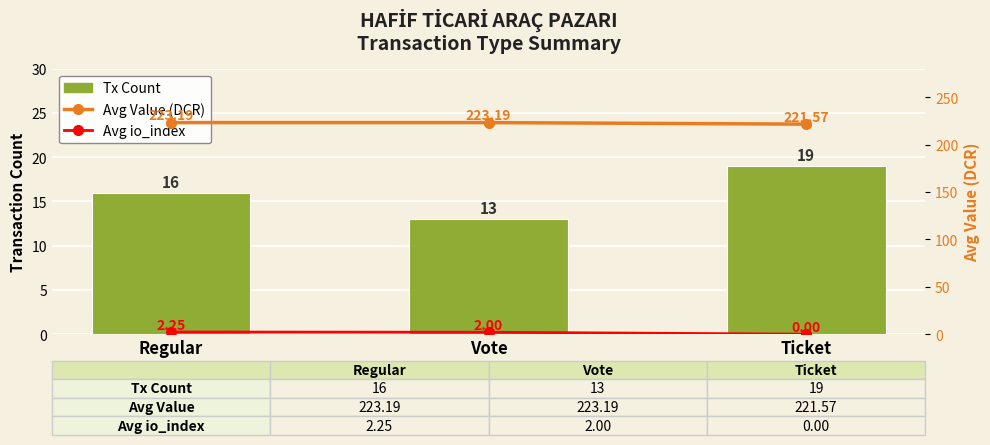

Rank the series by their maximum value, from lowest to highest.

Avg io_index, Tx Count, Avg Value (DCR)